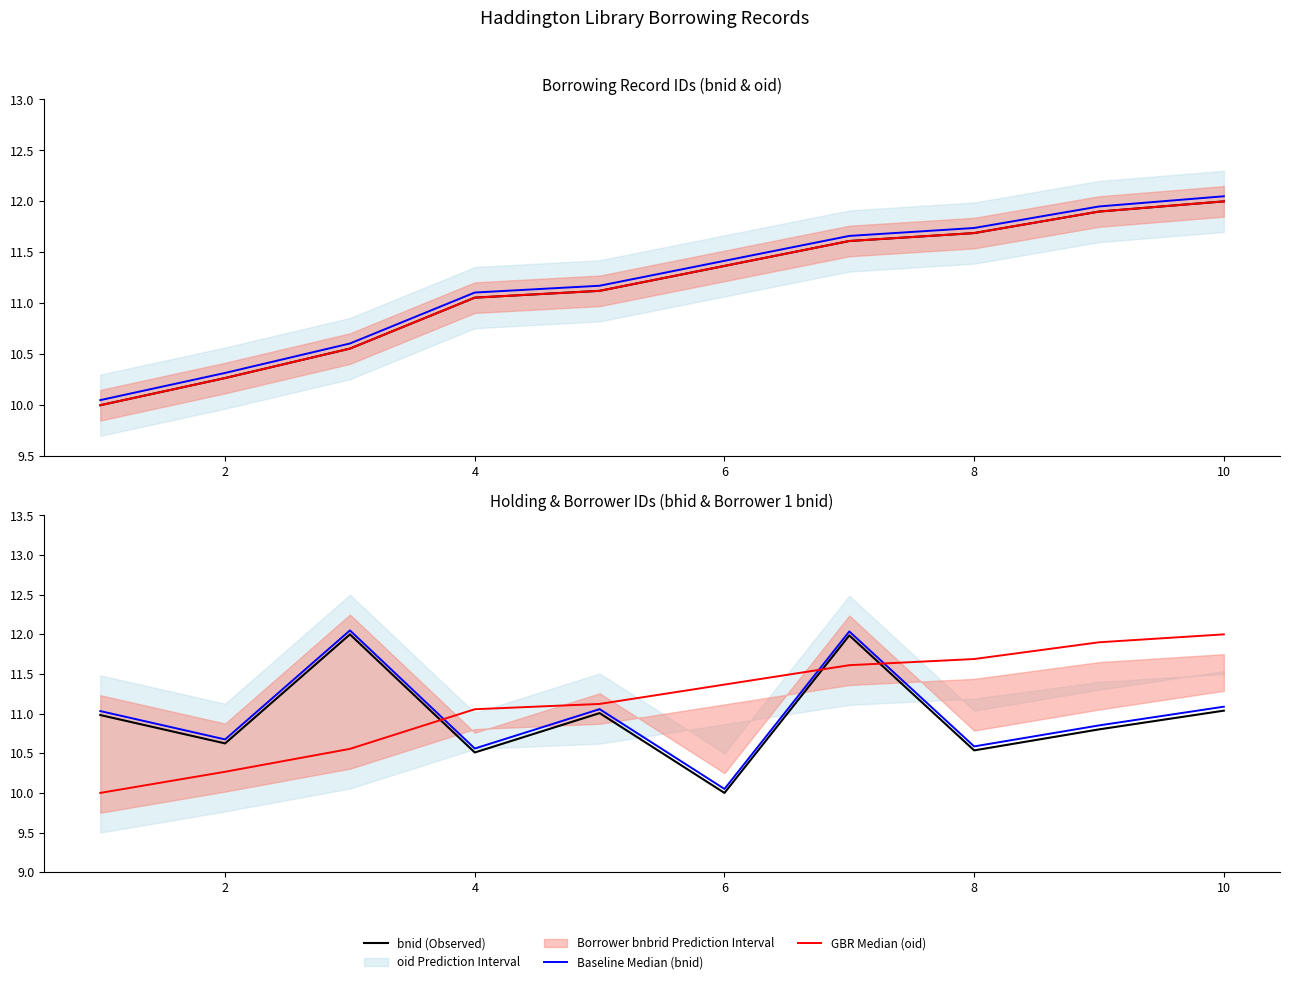

What is the label of the 6th point from the left?

6